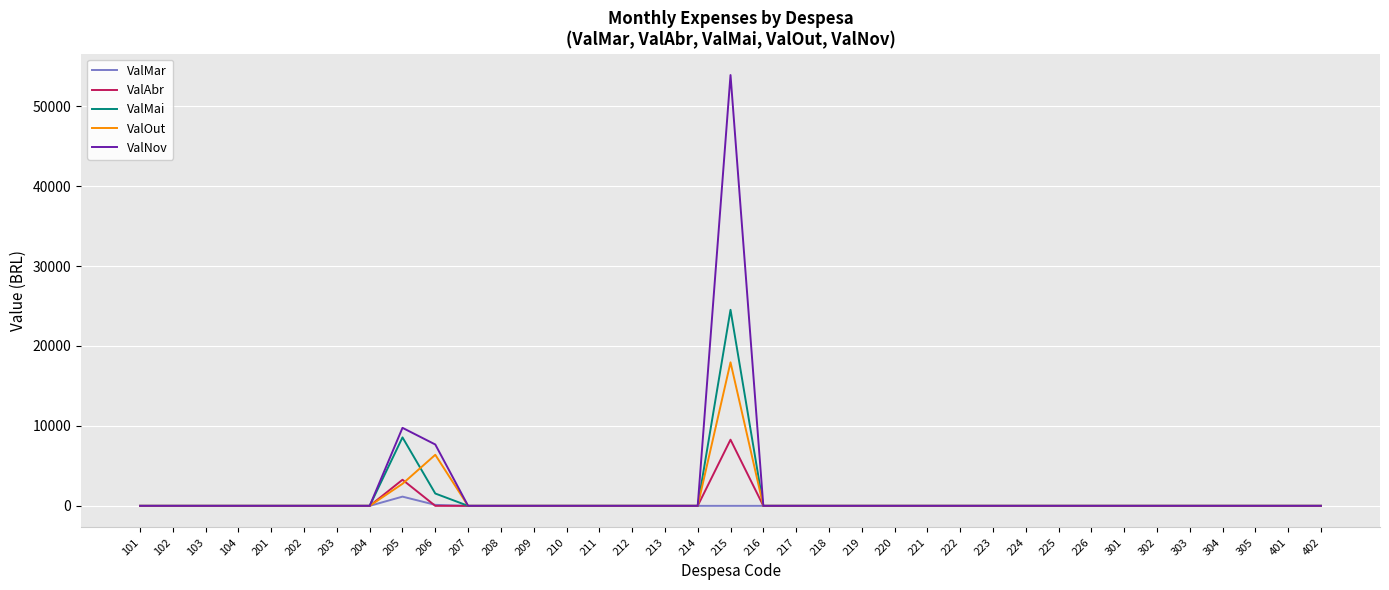

Which series has the largest range (max minus min)?

ValNov